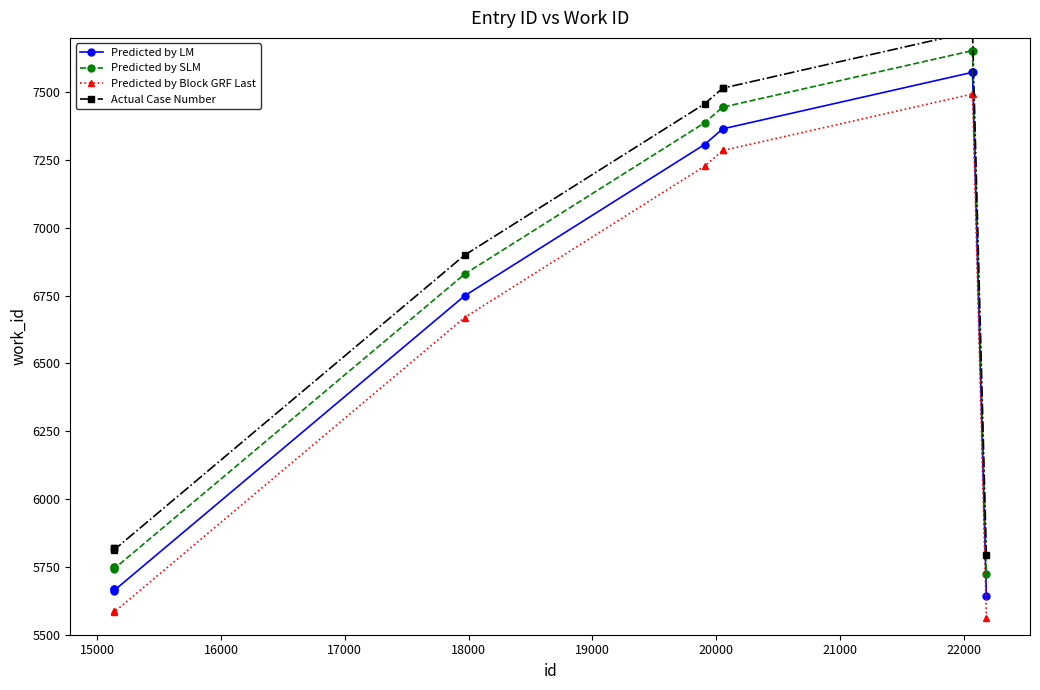

What is the difference between the maximum and minimum values in the Predicted by LM series?

1930